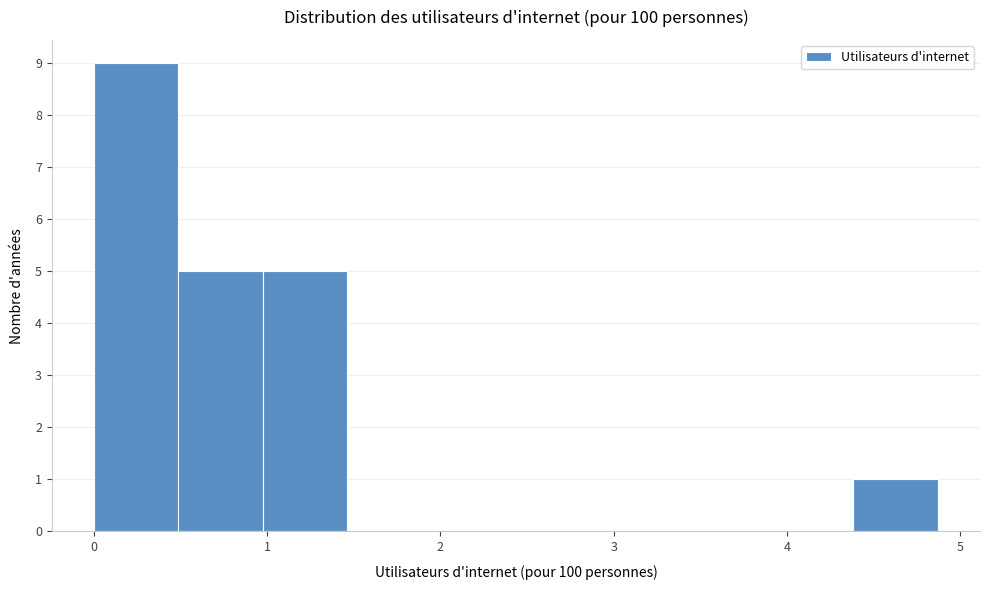

Which range on the x-axis has the tallest bar?

0.0 to 0.5